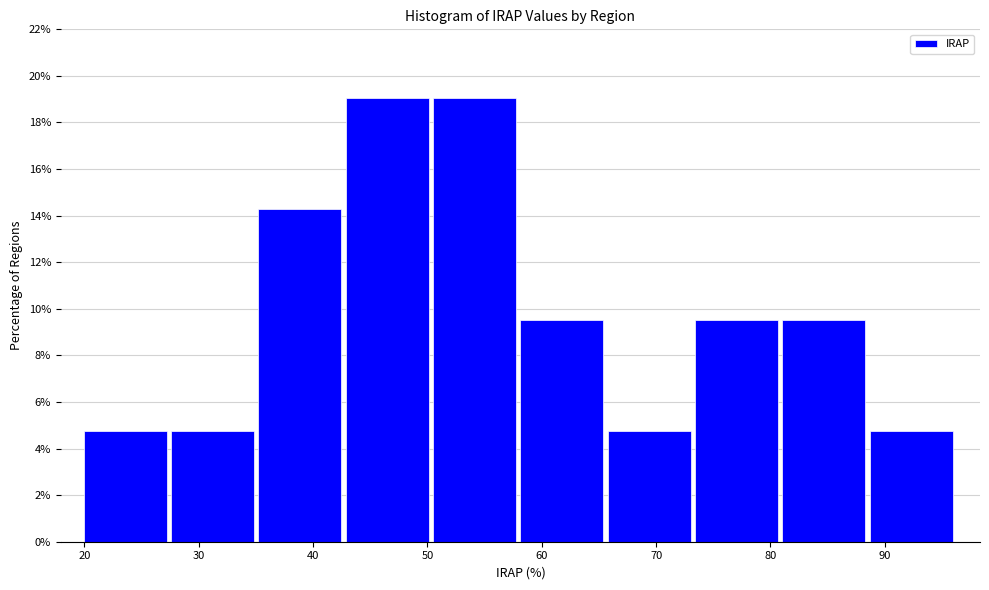

Reading left to right, transcribe this chart: for each bar, give the range it covers on the x-axis and its height. Neither the bar edges nor the heights are printed on the chart, so give them approximately, as read against the axes.

20 to 28: 4.8
28 to 35: 4.8
35 to 43: 14.2
43 to 50: 19.0
50 to 58: 19.0
58 to 66: 9.6
66 to 73: 4.8
73 to 81: 9.6
81 to 89: 9.6
89 to 96: 4.8